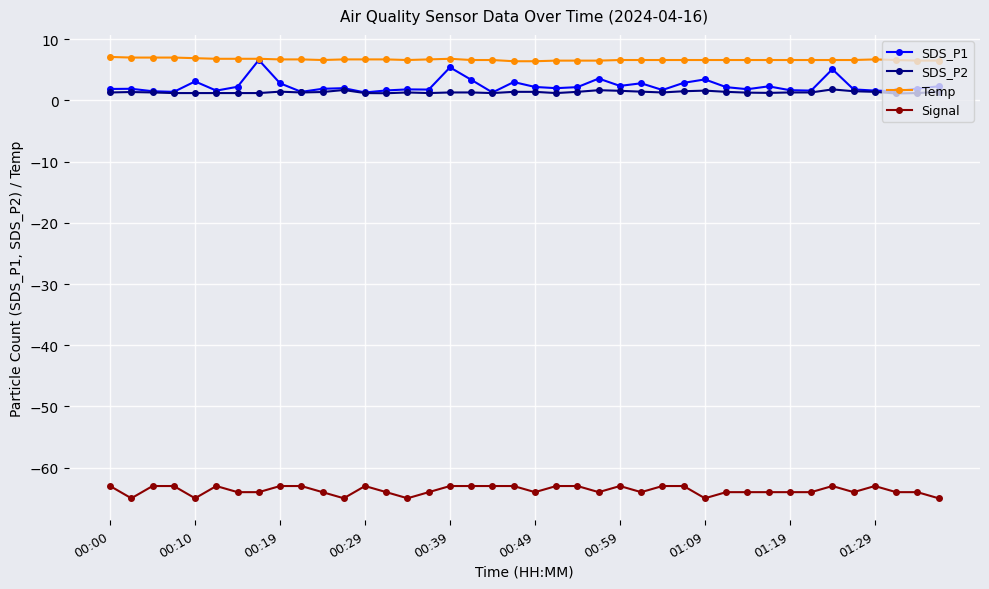

Which series has the widest spread of values?

SDS_P1